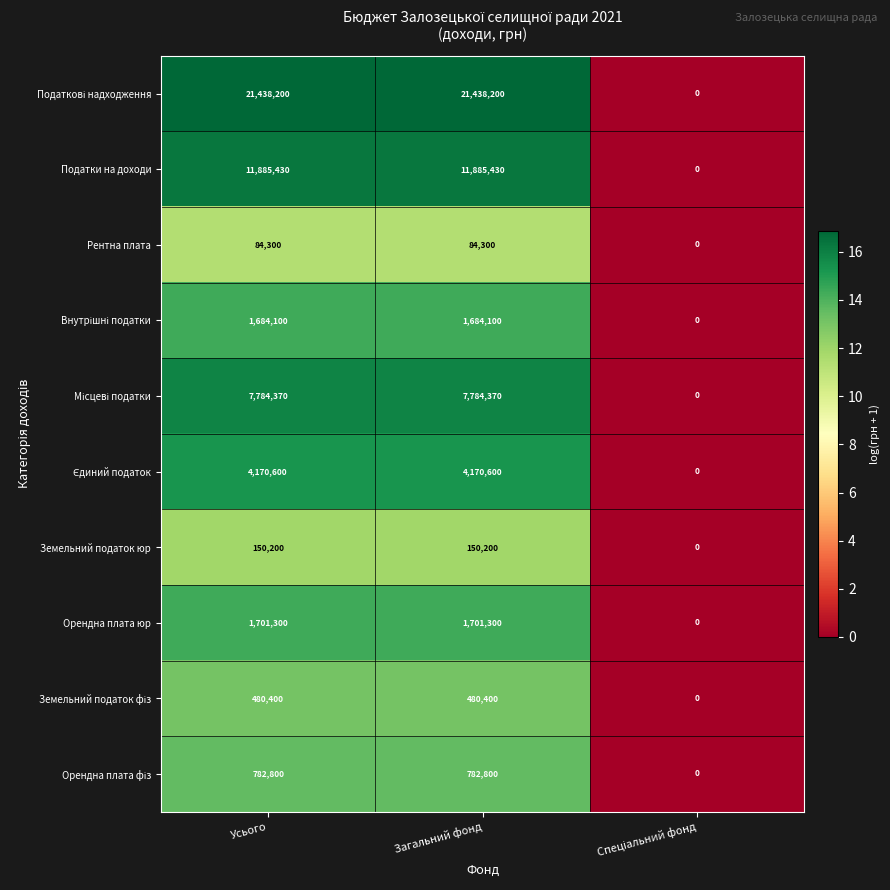

Is it true that Рентна плата equals 37521 at Усього?

False